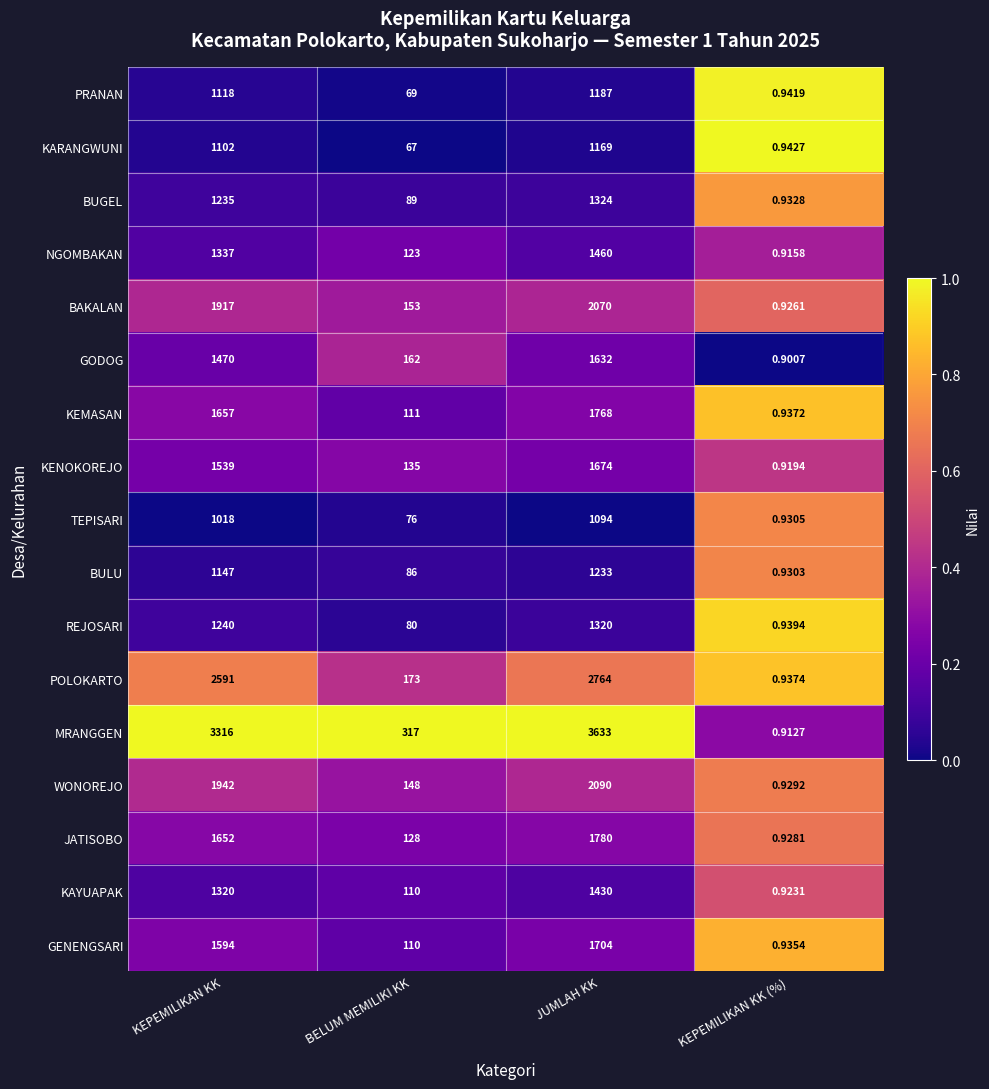

Between BELUM MEMILIKI KK and KEPEMILIKAN KK (%), which series saw the biggest shift?

MRANGGEN